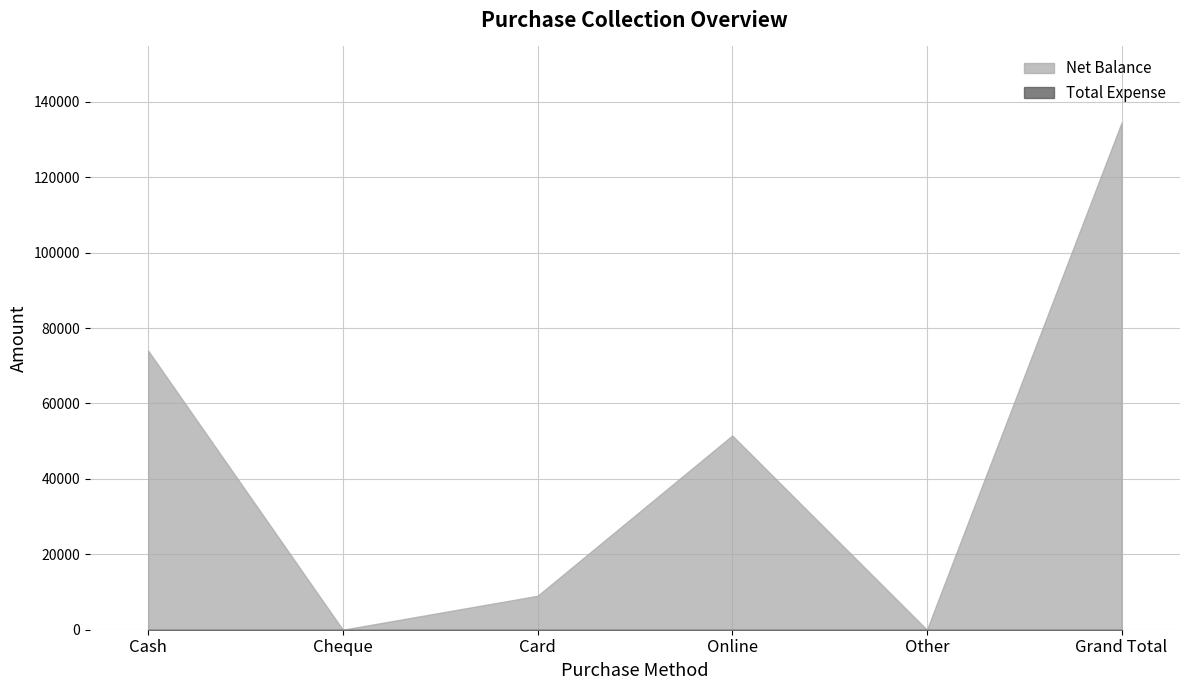

How many lines are shown in the chart?

2